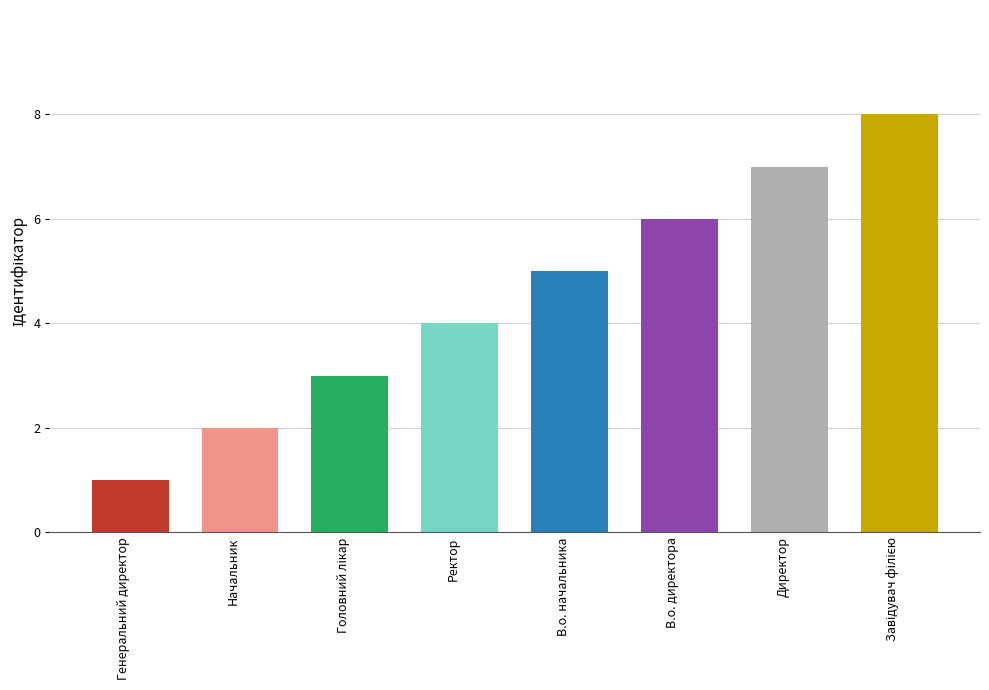

How many values are between 3 and 7?

5